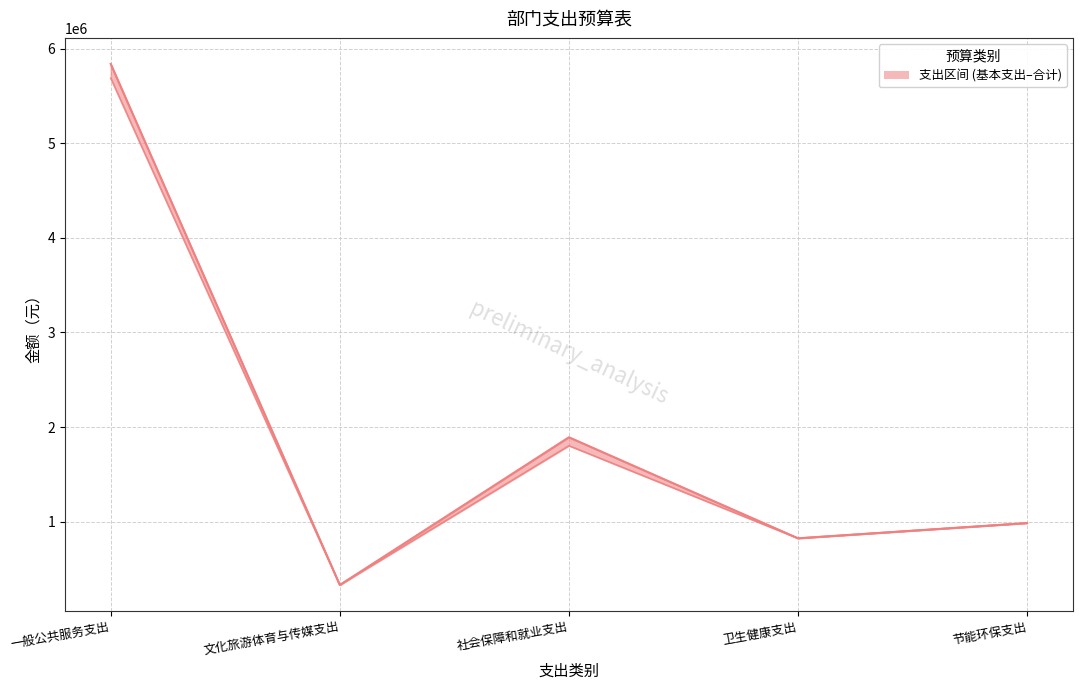

The value at 节能环保支出 is 1470351. True or false?

False